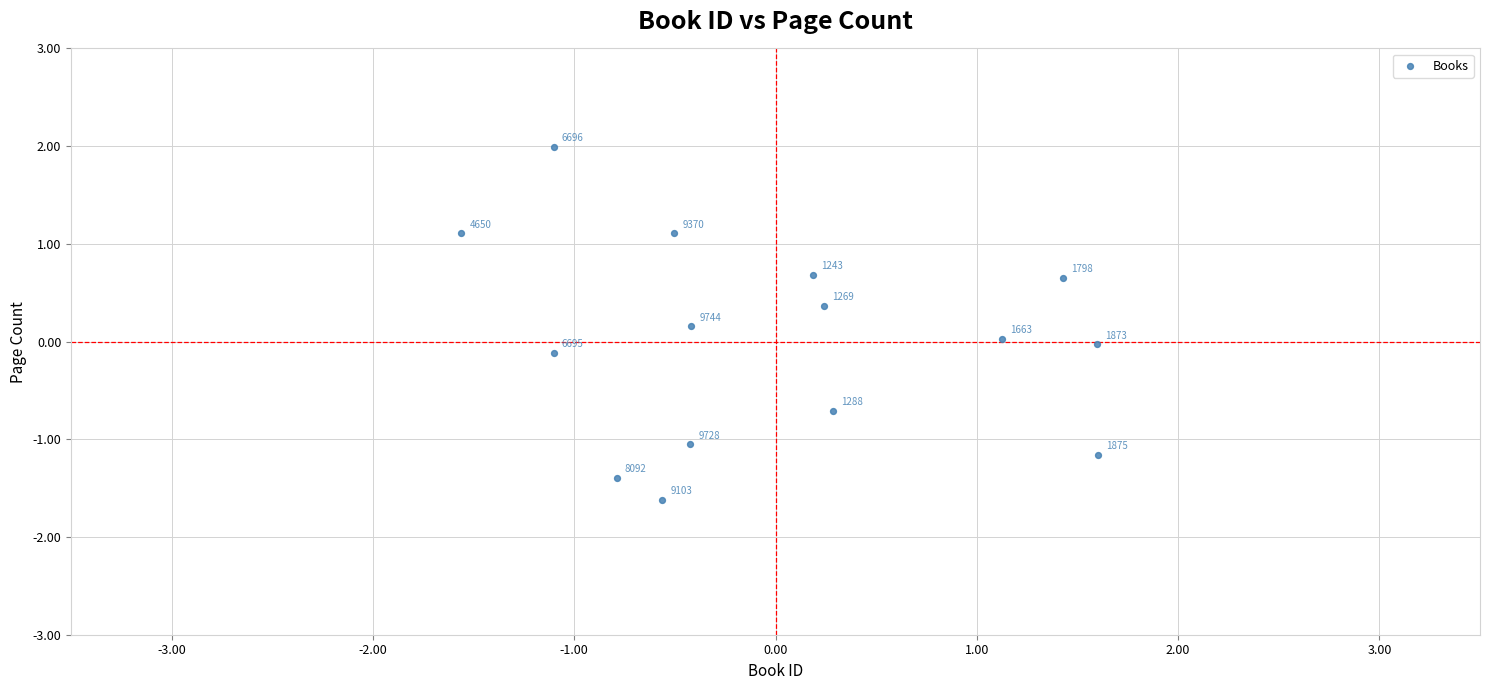

What is the range of Y values (max minus min)?

3.6